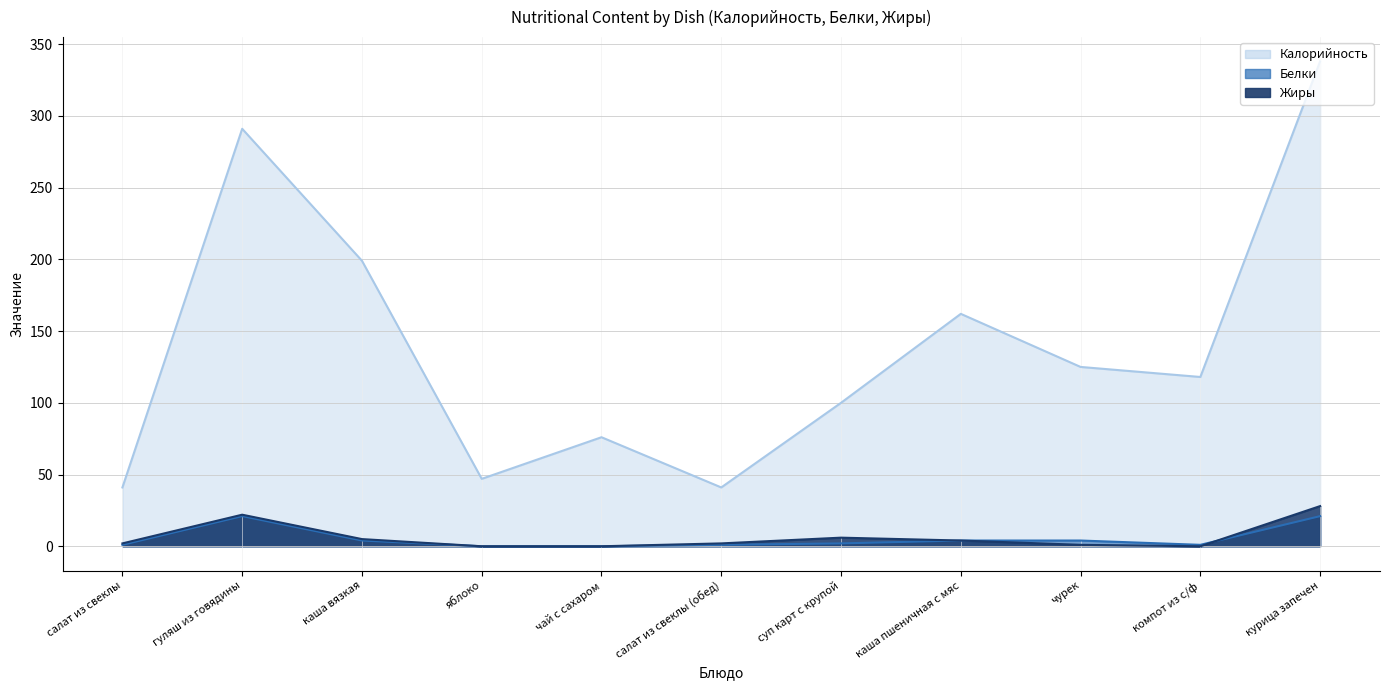

True or false: Калорийность and Жиры cross at least once.

False